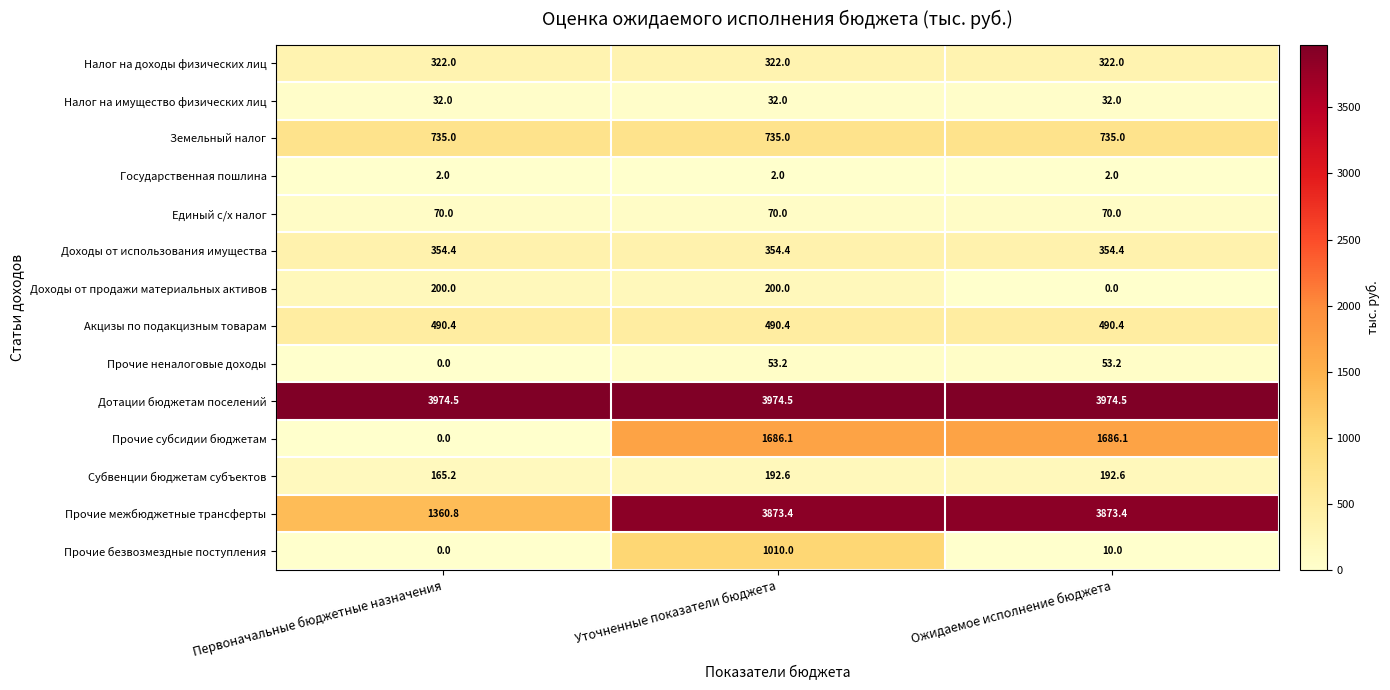

What is the difference between the highest and lowest values at Первоначальные бюджетные назначения?

3974.5